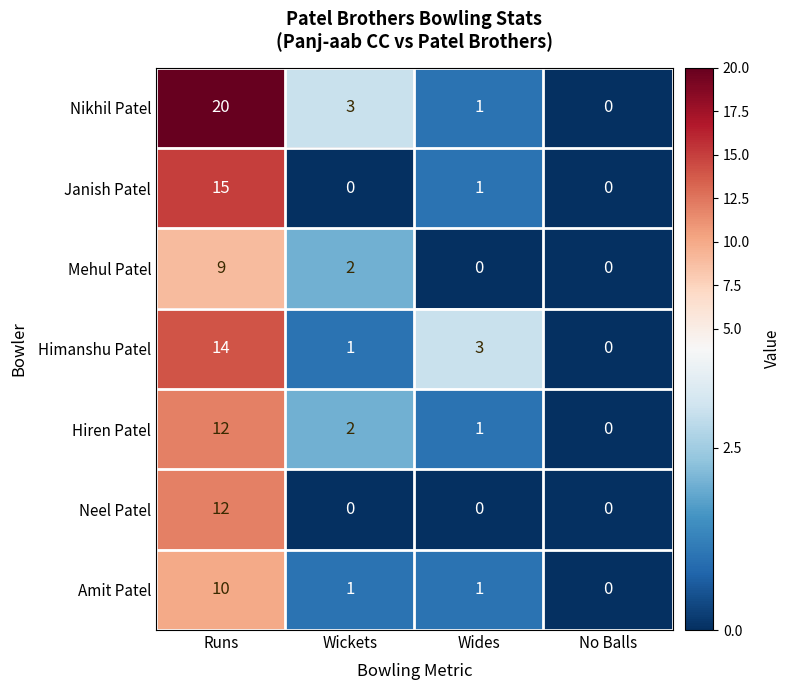

True or false: Neel Patel has a value of 0 at Wides.

True